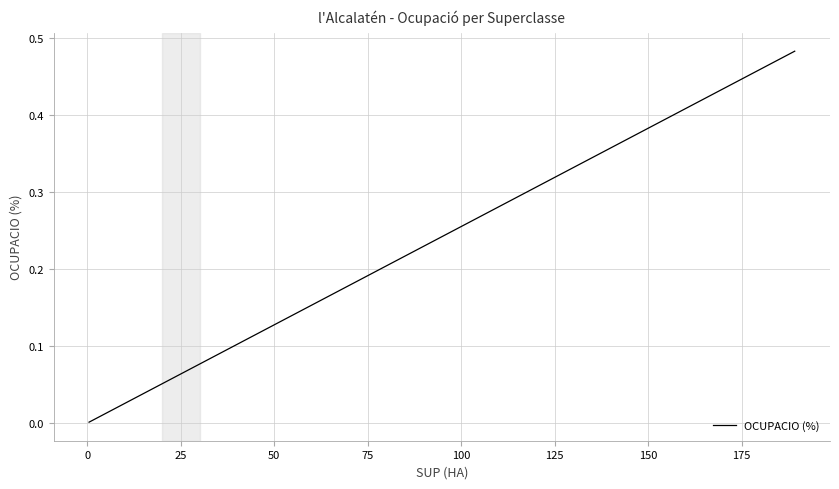

Is this an area chart (filled region under the line)?

No